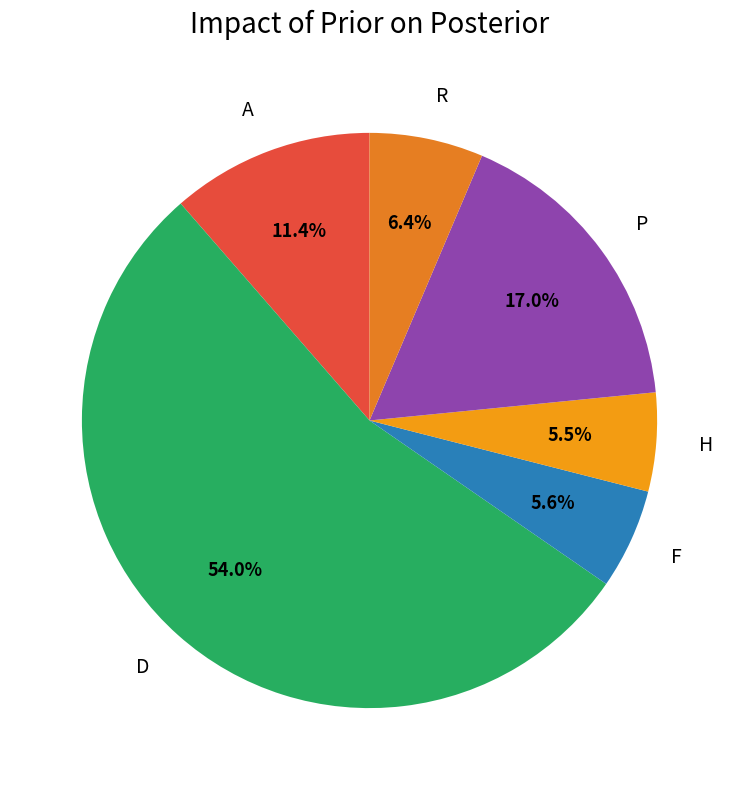

Count the number of slices in the pie.

6